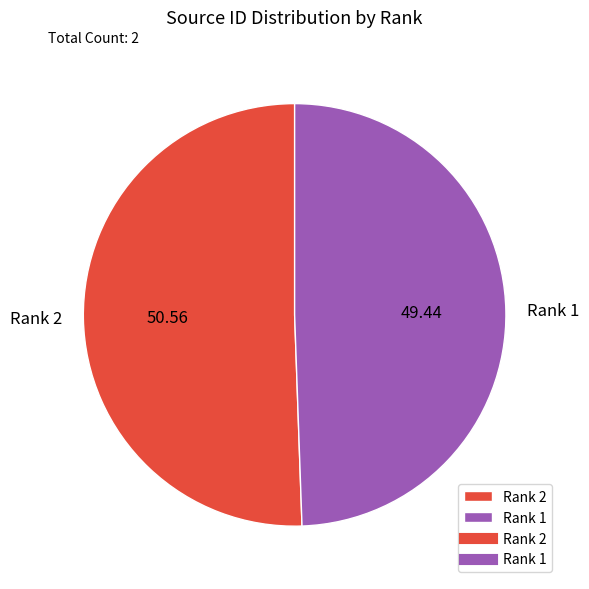

Which category accounts for the majority?

Rank 2